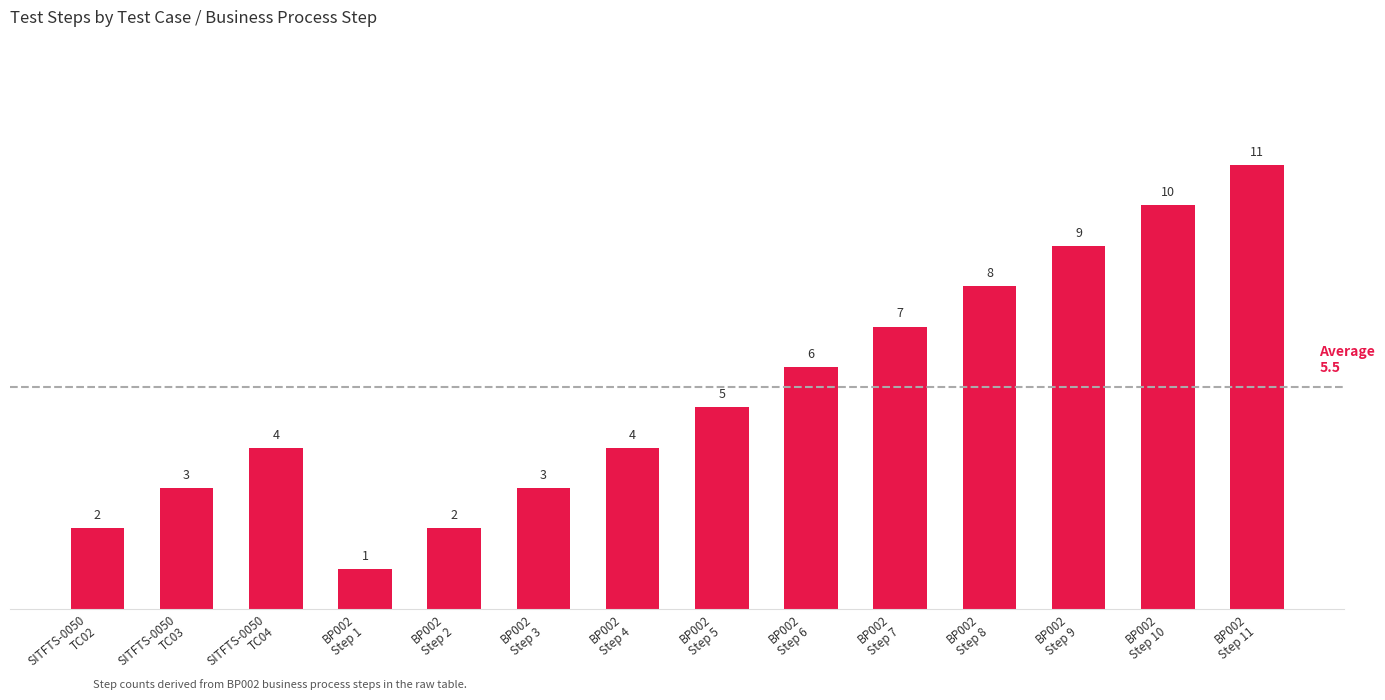

Is it true that the value at BP002
Step 5 is 7?

False